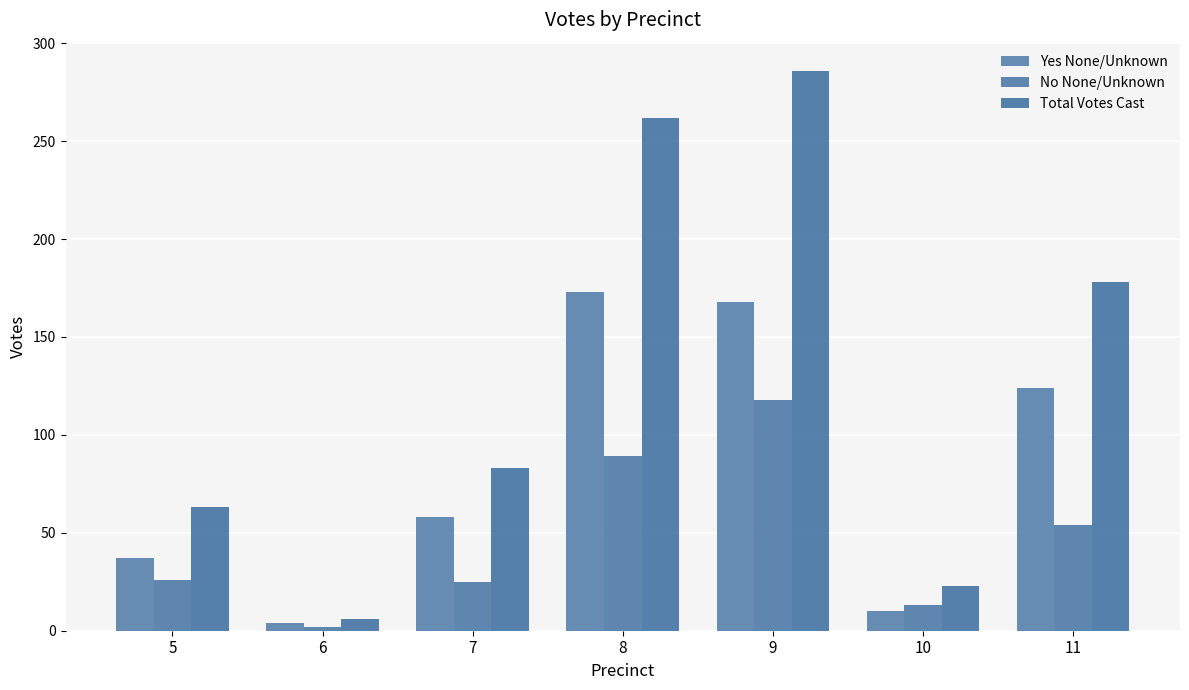

Which series has the largest range (max minus min)?

Total Votes Cast